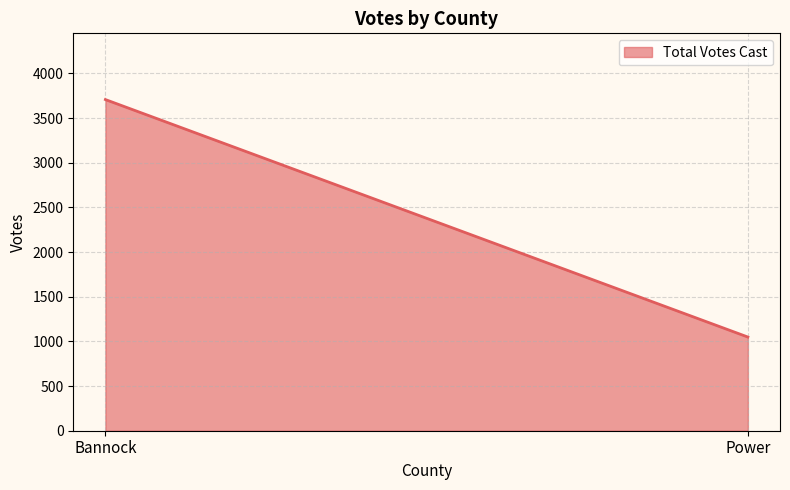

Count the values in the range 1049 to 3708.

2